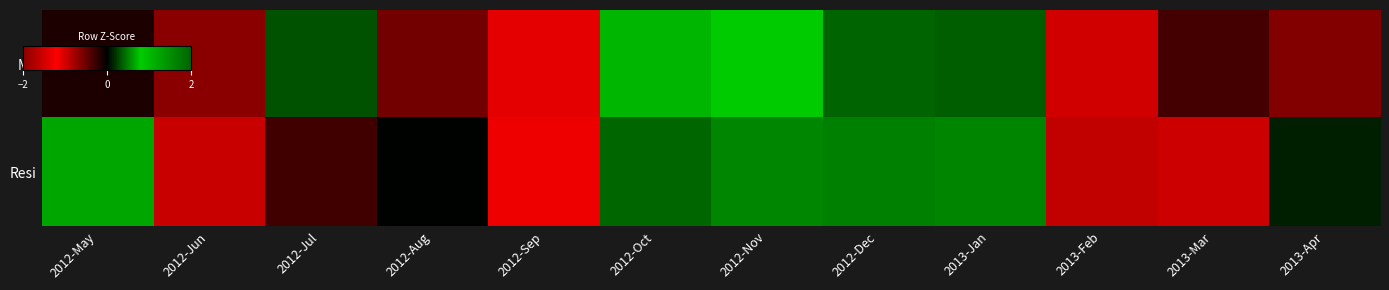

How many distinct data groups are displayed?

2